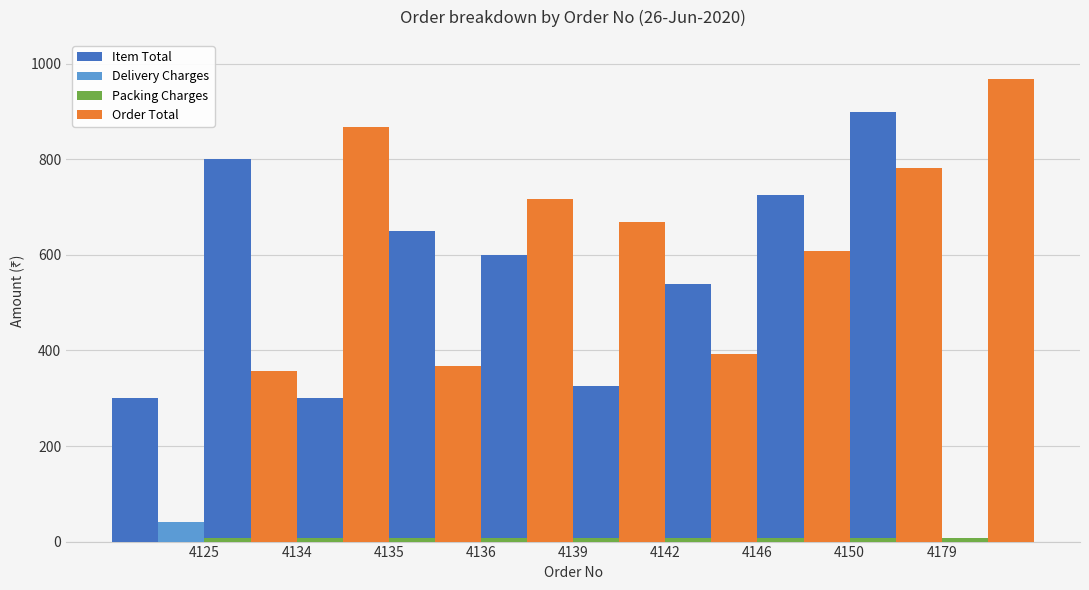

What is the maximum value for Order Total?

968